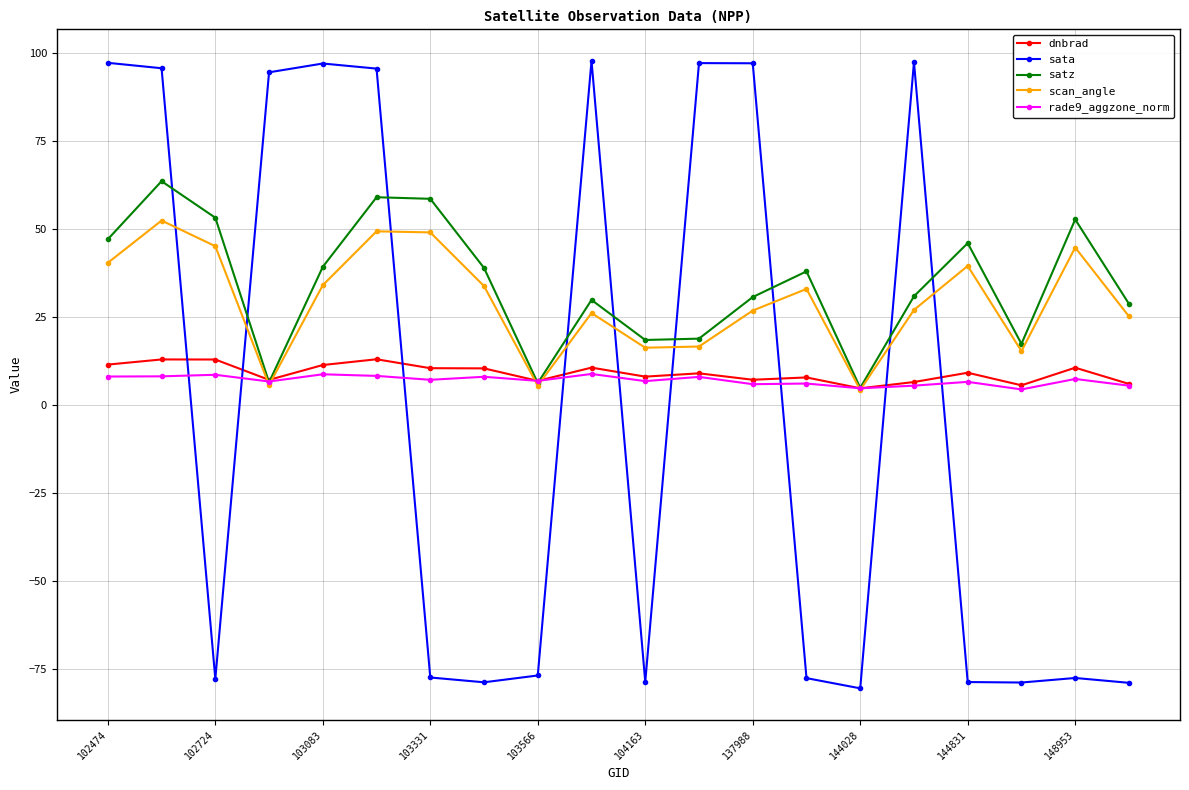

What is the smallest value displayed?

-80.4